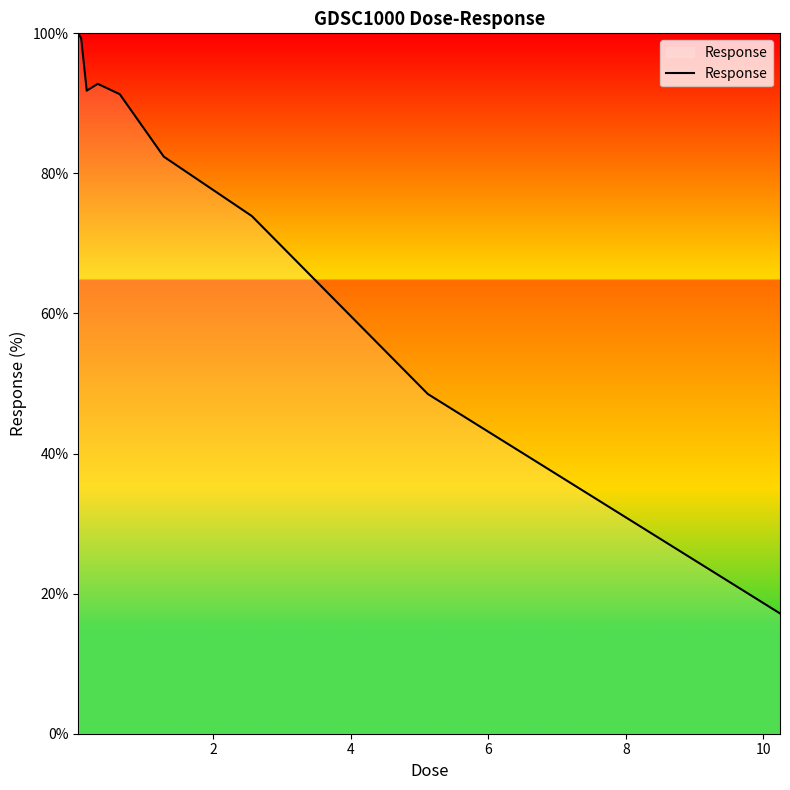

What is the maximum value shown in the chart?

100.0